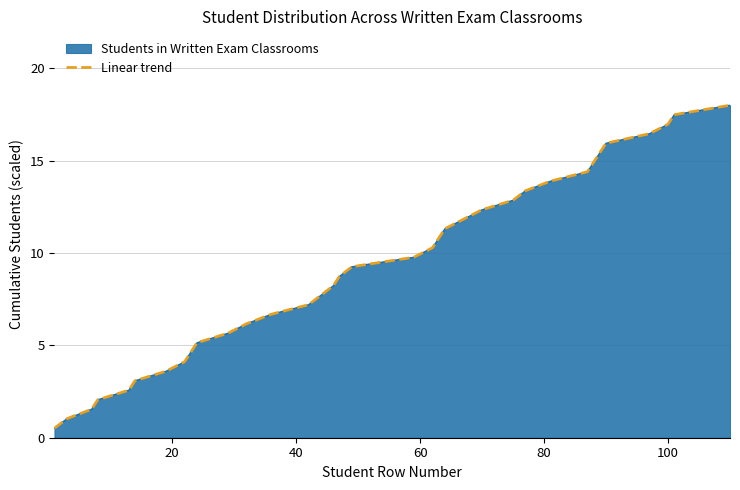

Count the number of categories in the chart.

35